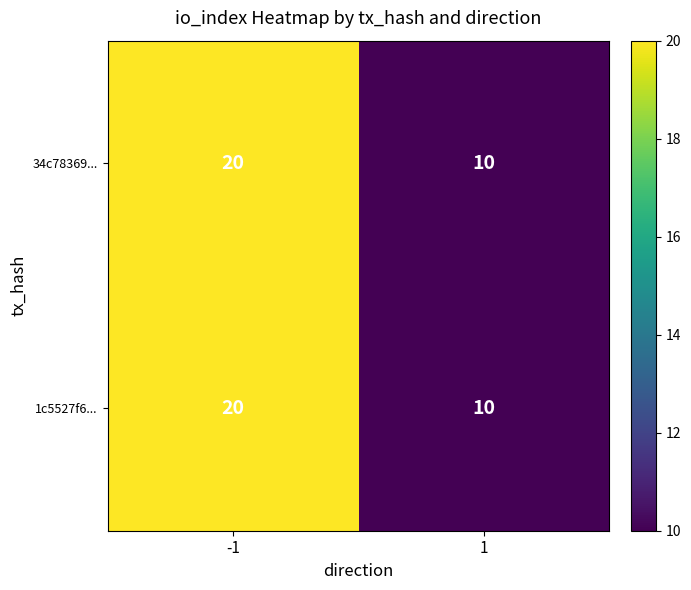

List the labels in order of 1c5527f6... value, largest first.

-1, 1